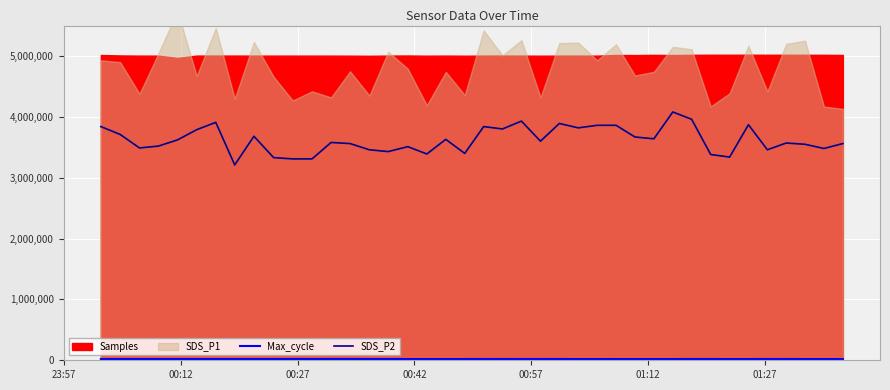

What is the sum of all Max_cycle values?

815800.0